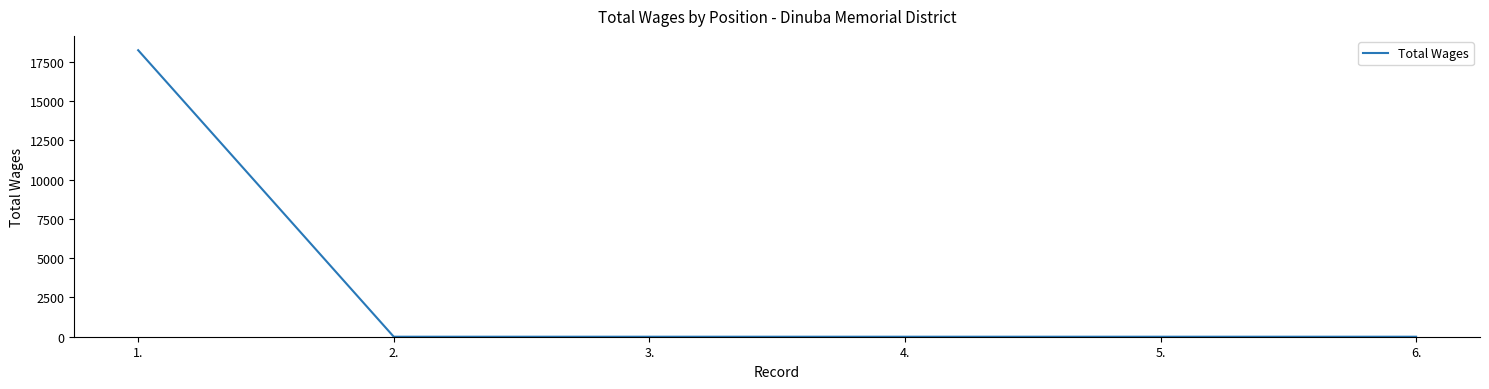

The chart shows a value of 0 at 5.. True or false?

True